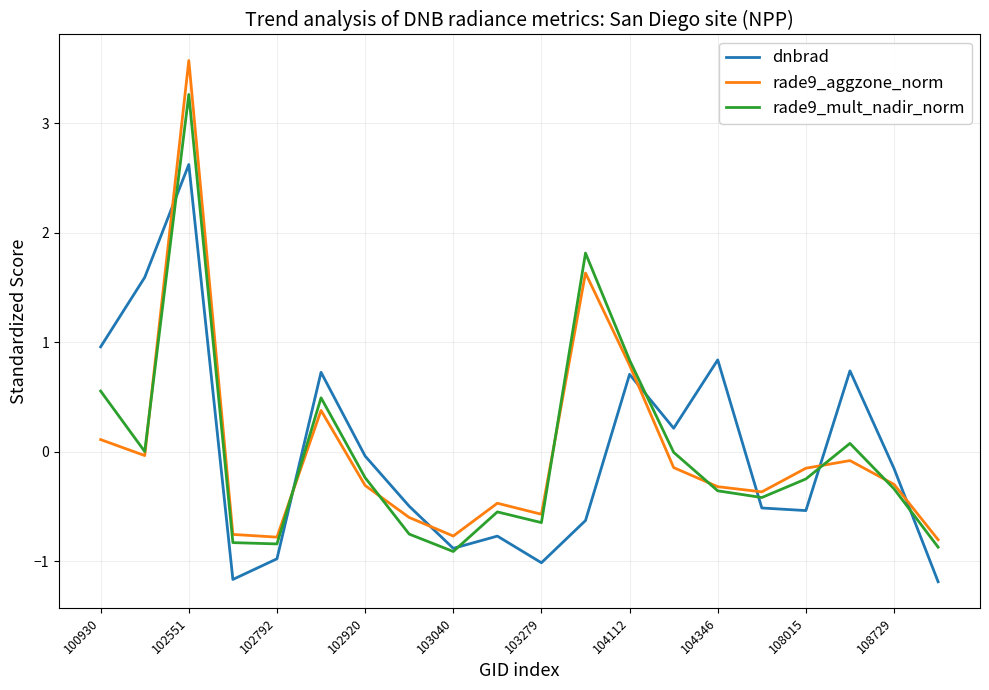

True or false: dnbrad and rade9_aggzone_norm intersect in this chart.

True